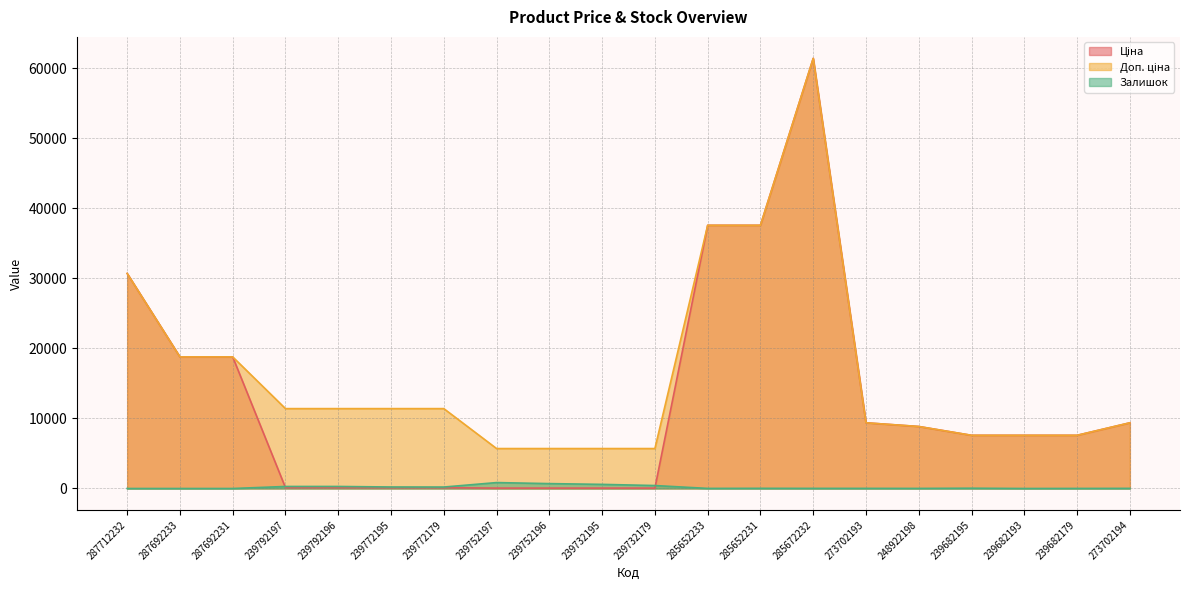

What is the greatest value displayed?

61434.3